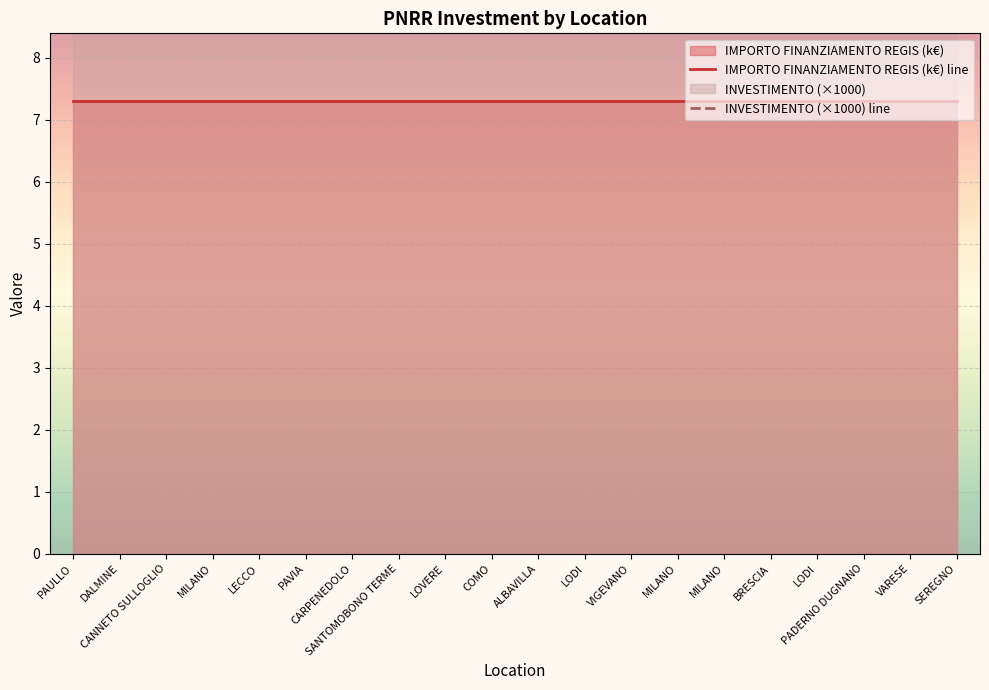

What is the approximate value of IMPORTO FINANZIAMENTO REGIS (k€) line at LODI?

7.3